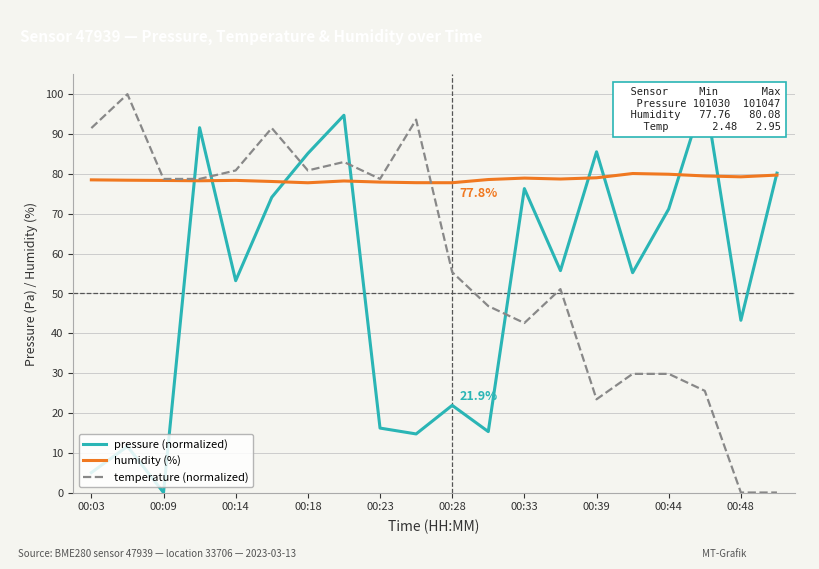

What is the minimum value for humidity (%)?

77.8